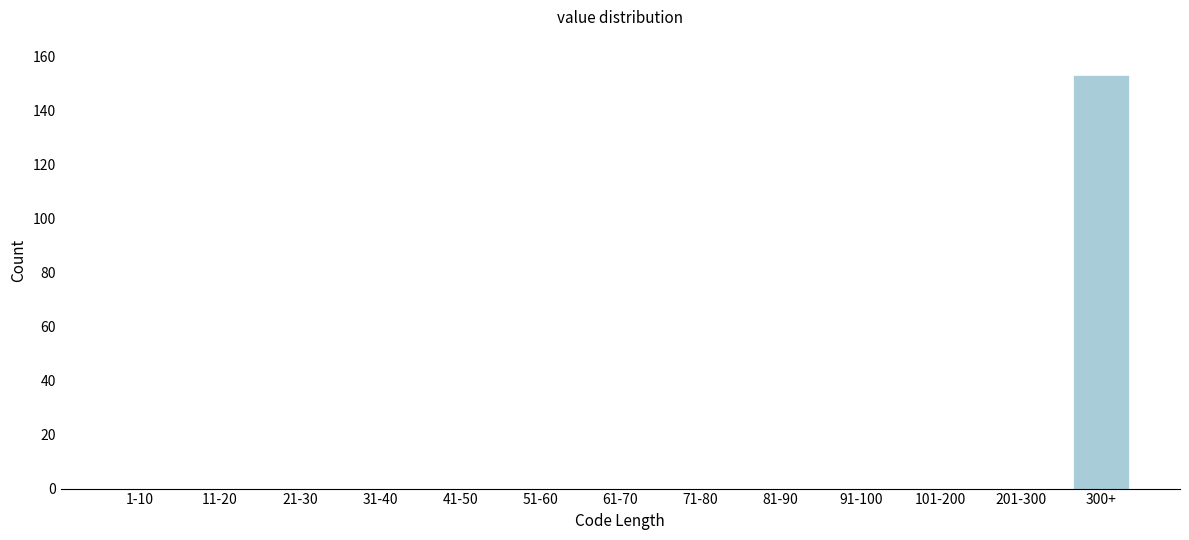

Reading left to right, transcribe all the data shown in this chart.

1-10=0	11-20=0	21-30=0	31-40=0	41-50=0	51-60=0	61-70=0	71-80=0	81-90=0	91-100=0	101-200=0	201-300=0	300+=153